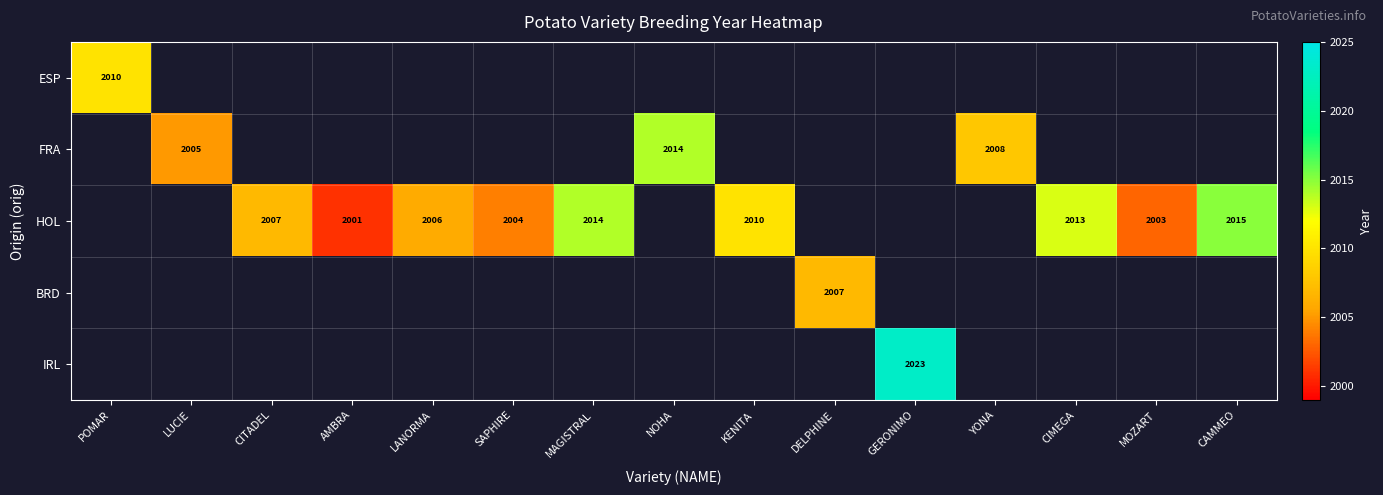

Between AMBRA and MAGISTRAL, which is larger?

MAGISTRAL